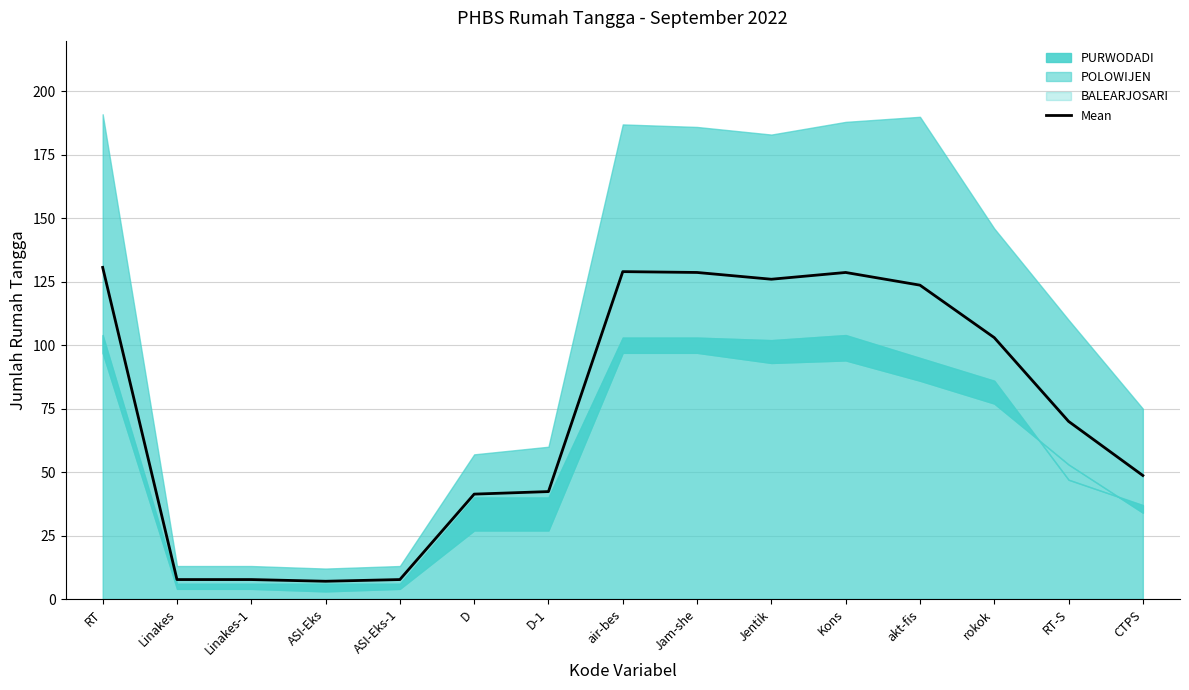

How many interior local valleys does the BALEARJOSARI series have?

1